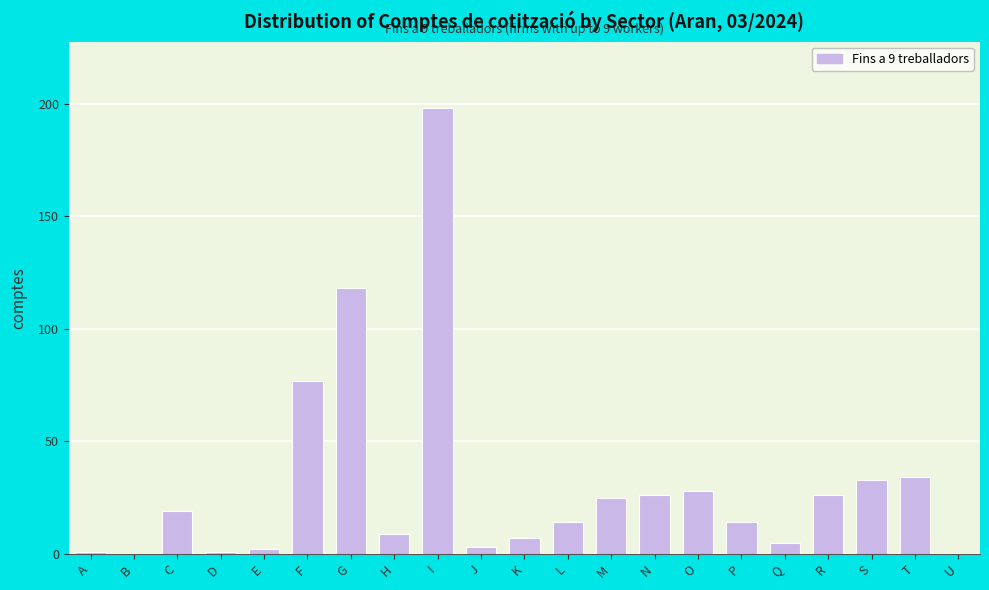

Reading left to right, transcribe all the data shown in this chart.

A=1	B=0	C=19	D=1	E=2	F=77	G=118	H=9	I=198	J=3	K=7	L=14	M=25	N=26	O=28	P=14	Q=5	R=26	S=33	T=34	U=0